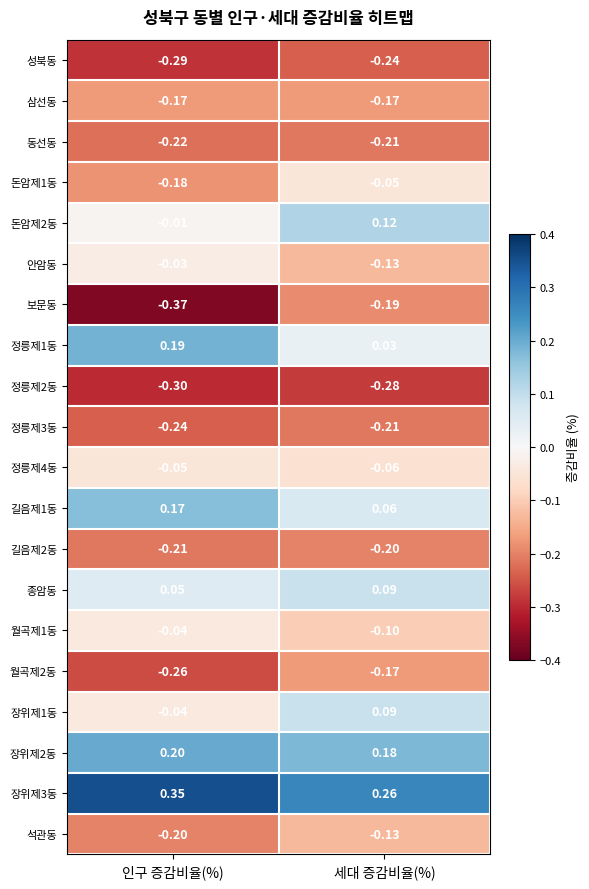

At which label does 보문동 reach its peak?

세대 증감비율(%)